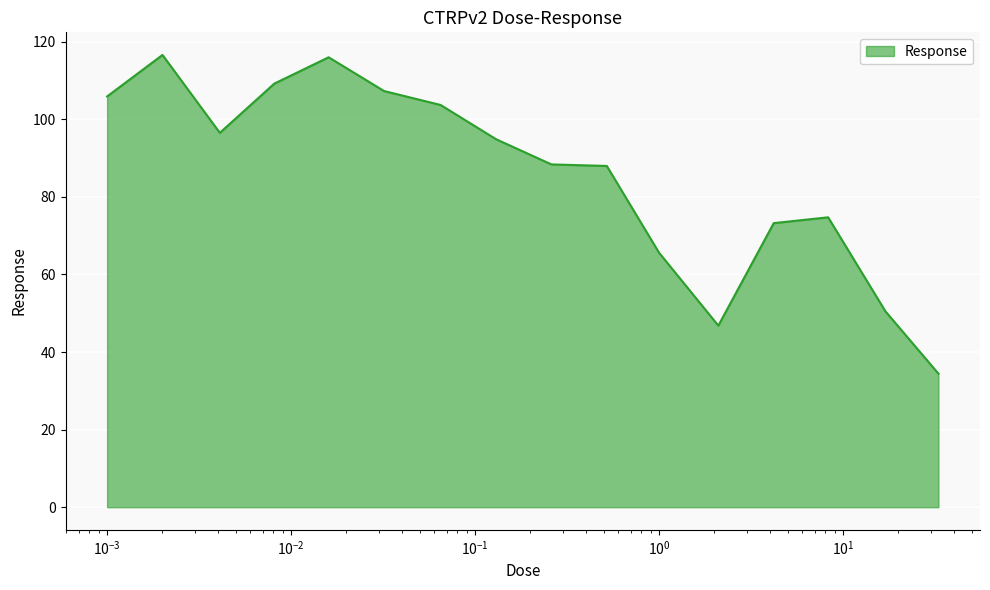

Count the number of categories in the chart.

16